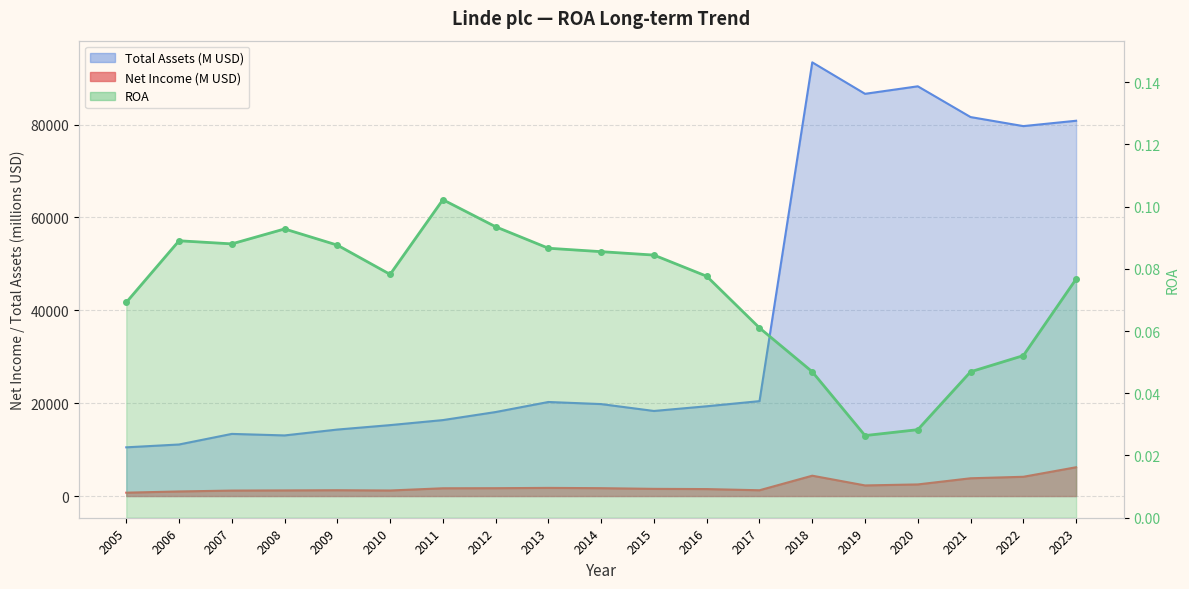

How many values in the Net Income (B) series exceed 1672?

9